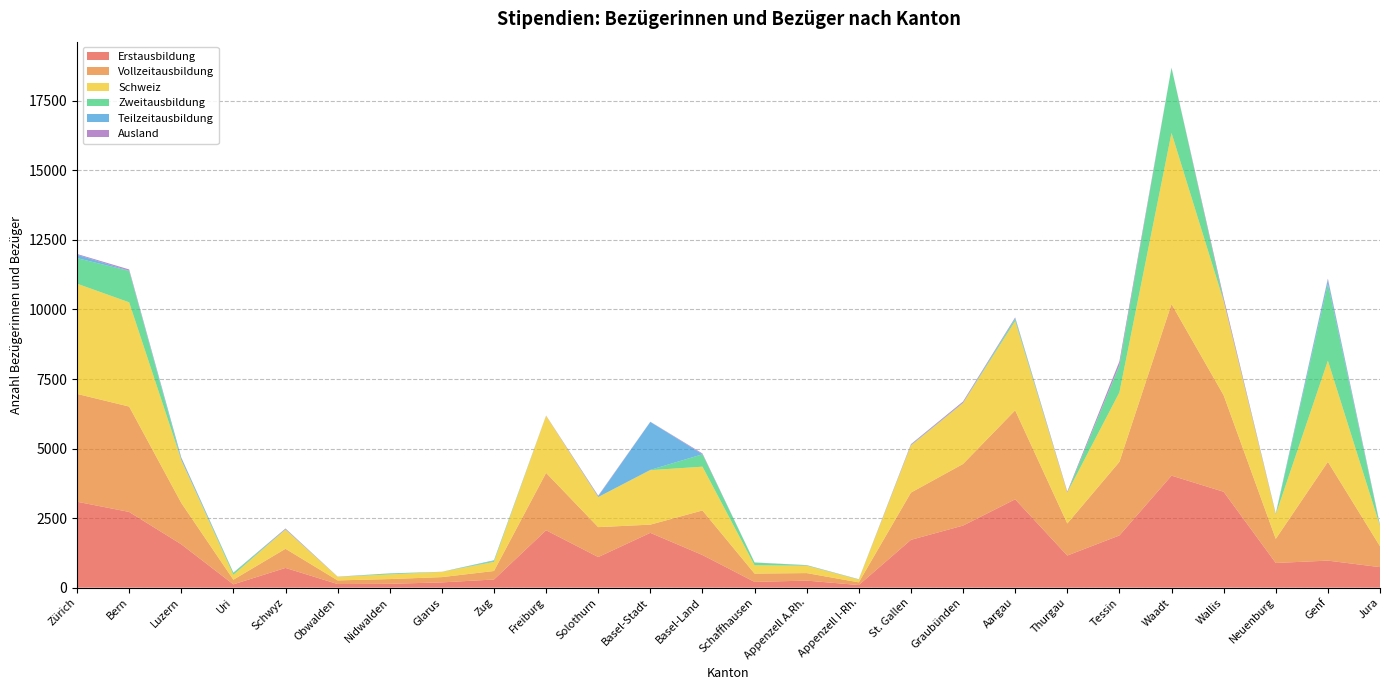

Reading left to right, extract all data points from this chart.

Erstausbildung: 3089	2722	1559	118	709	130	138	189	293	2063	1100	1970	1173	206	253	94	1719	2231	3176	1154	1876	4027	3447	887	972	737
Vollzeitausbildung: 3876	3788	1488	167	688	130	170	189	305	2063	1075	295	1601	299	270	96	1697	2215	3198	1152	2646	6167	3469	866	3551	750
Schweiz: 3963	3748	1545	178	692	127	167	188	328	2050	1081	1959	1575	299	264	98	1698	2191	3210	1112	2498	6154	3385	877	3637	726
Zweitausbildung: 919	1126	1	62	0	1	33	1	35	0	1	9	444	96	17	6	0	0	69	0	968	2340	29	0	2759	16
Teilzeitausbildung: 122	12	73	13	21	2	1	1	23	0	27	1725	2	3	0	5	22	18	36	2	12	3	0	22	149	0
Ausland: 27	44	15	2	17	5	4	2	0	9	22	6	29	3	6	3	22	37	26	32	135	3	96	10	42	30